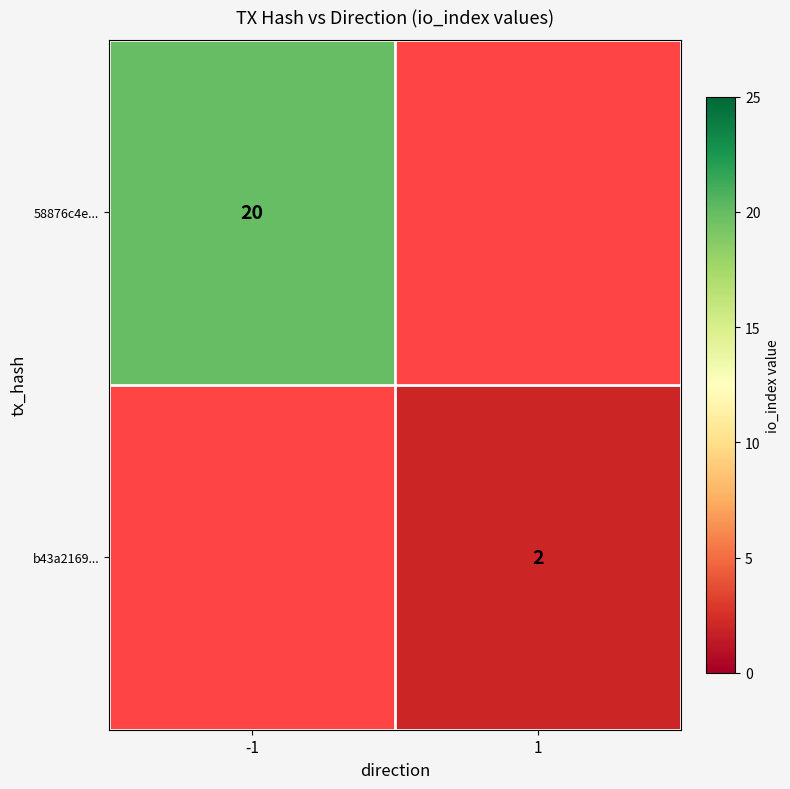

The value of b43a2169... at 1 is 1. True or false?

False